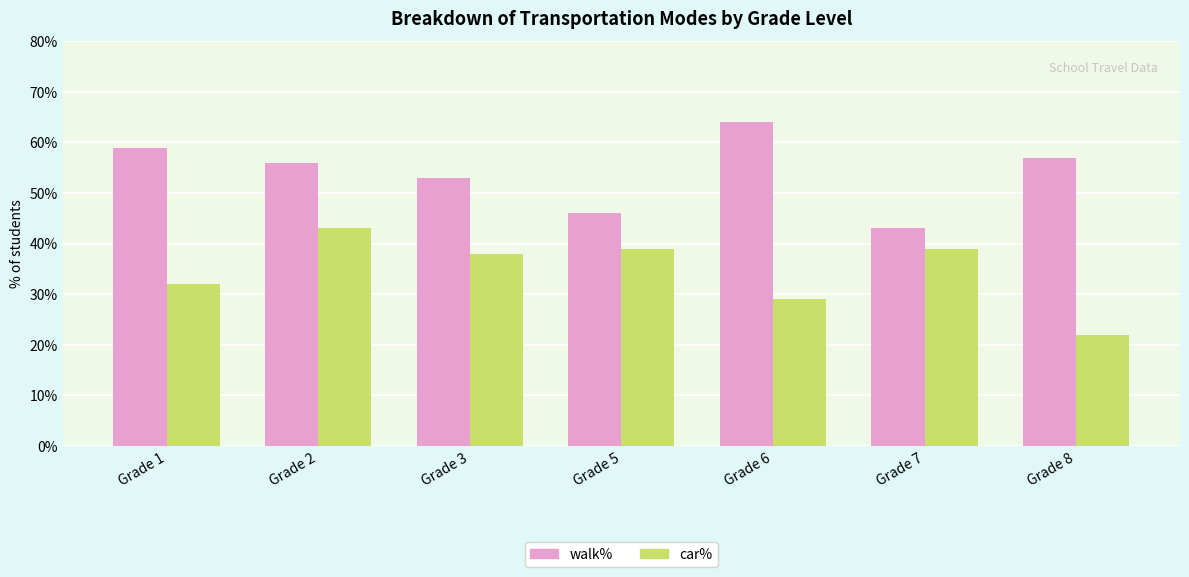

At Grade 7, list the series in order from largest to smallest.

walk%, car%